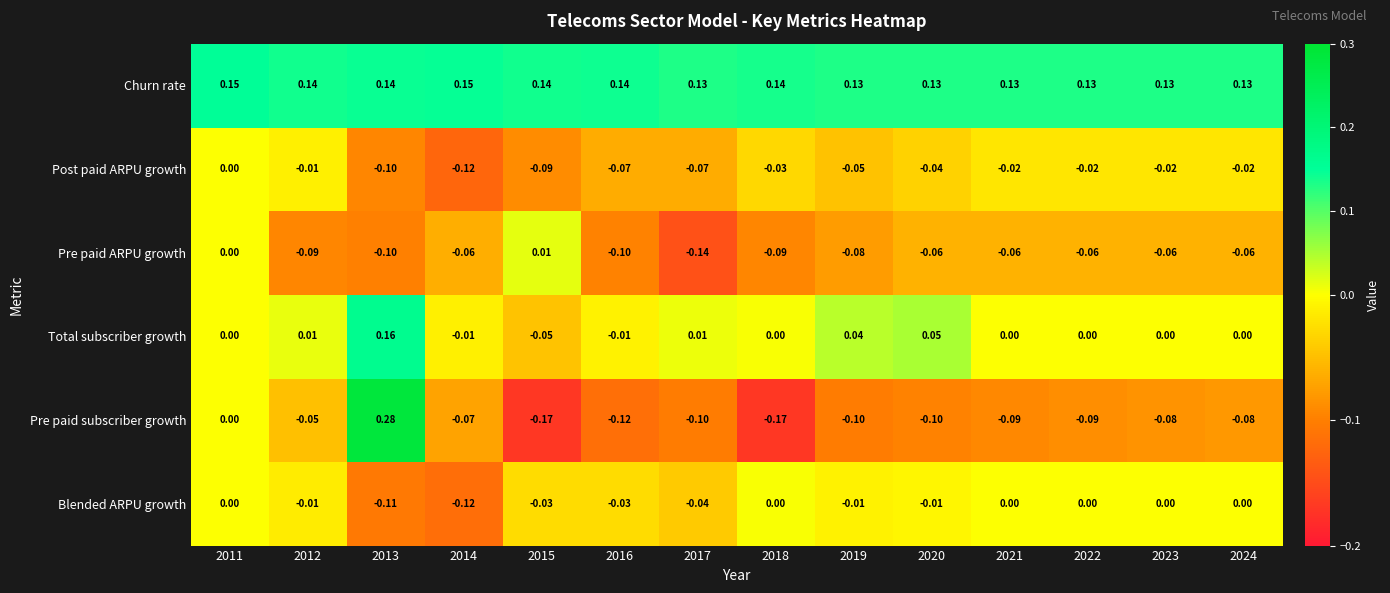

Which series changed the most between 2015 and 2018?

Pre paid ARPU growth